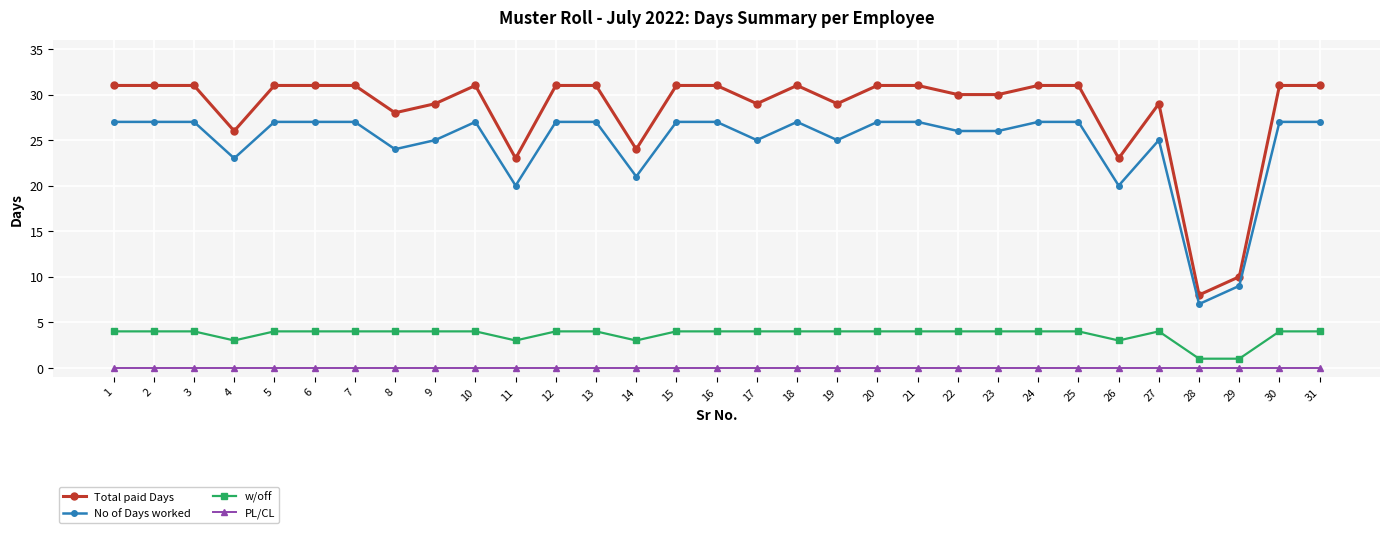

What is the maximum value shown in the chart?

31